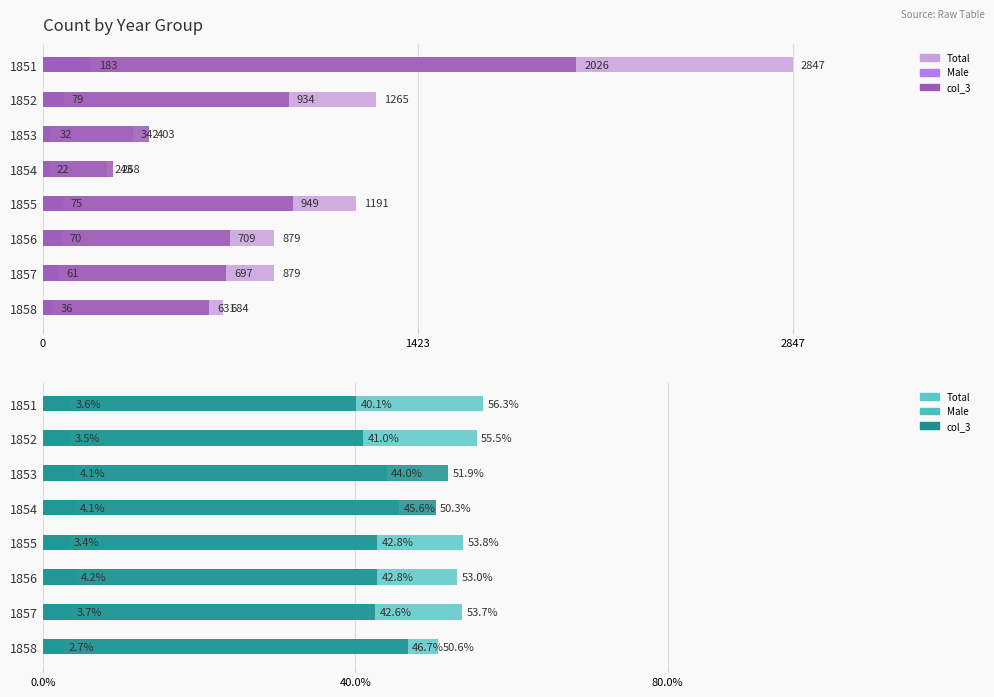

How many categories are shown in the chart?

8